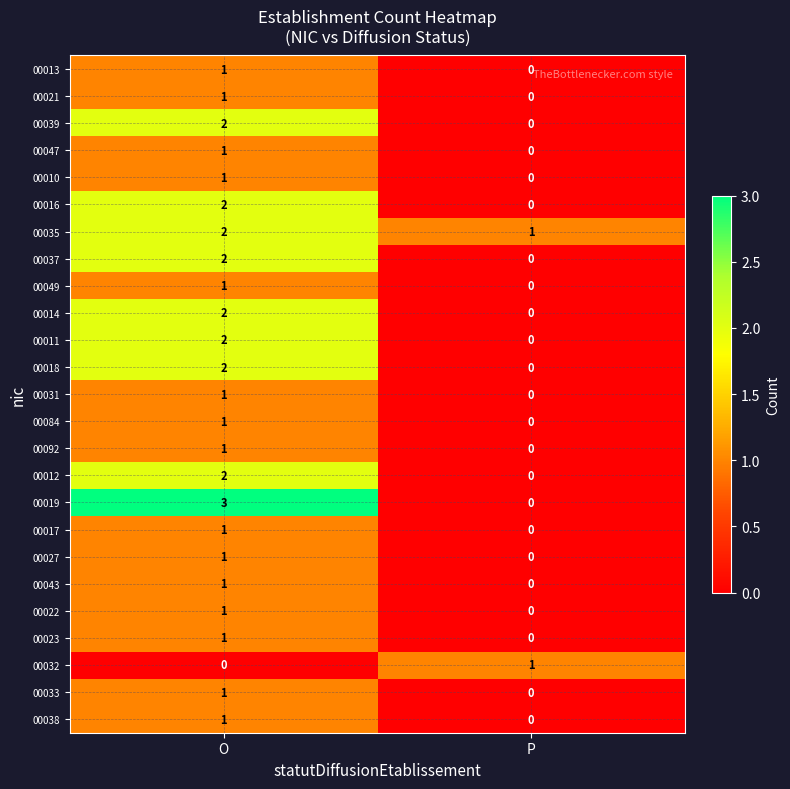

What is the sum of the 00019 values at O and P?

3